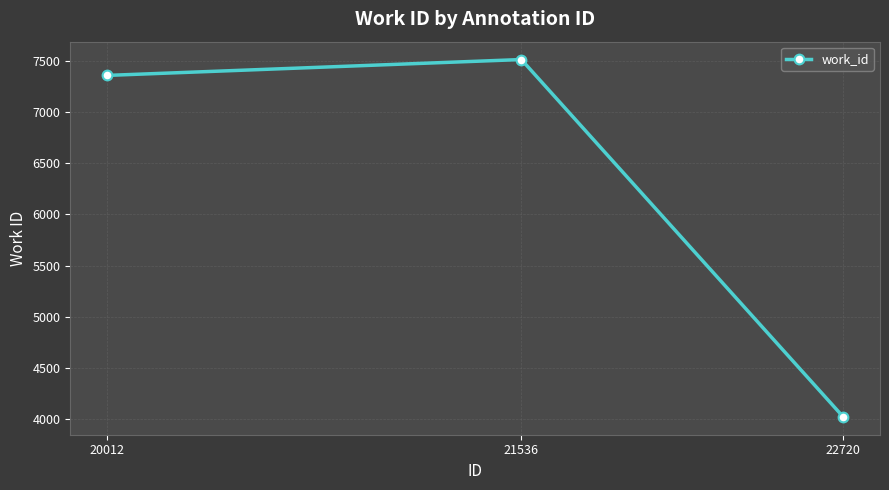

What is the maximum value shown in the chart?

7512